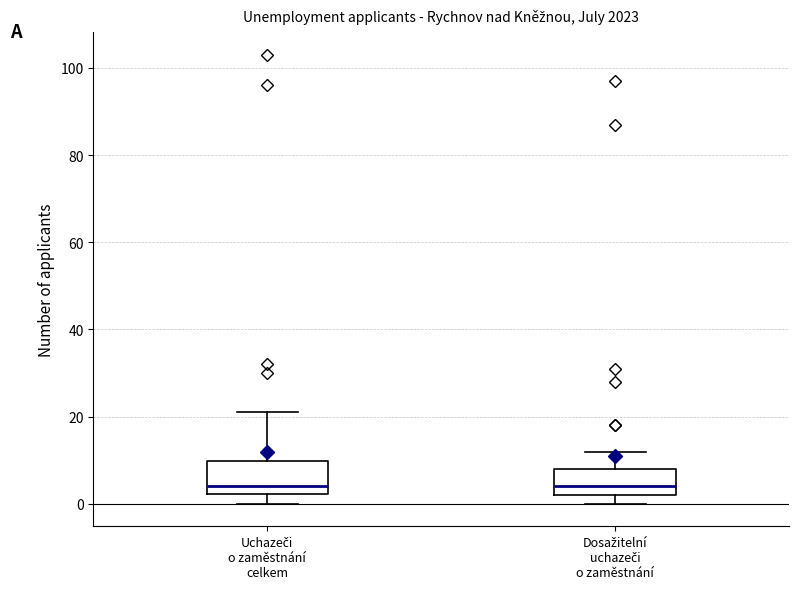

Reading left to right, transcribe this box plot: for each box, give where its median line is, the range the box spans, and where its two whiskers end, as read against the y-axis. The values are not printed on the chart, so give them approximately, as read against the axis.

Uchazeči o zaměstnání celkem: median 4, box 2 to 10, whiskers 0 to 22
Dosažitelní uchazeči o zaměstnání: median 4, box 2 to 8, whiskers 0 to 12